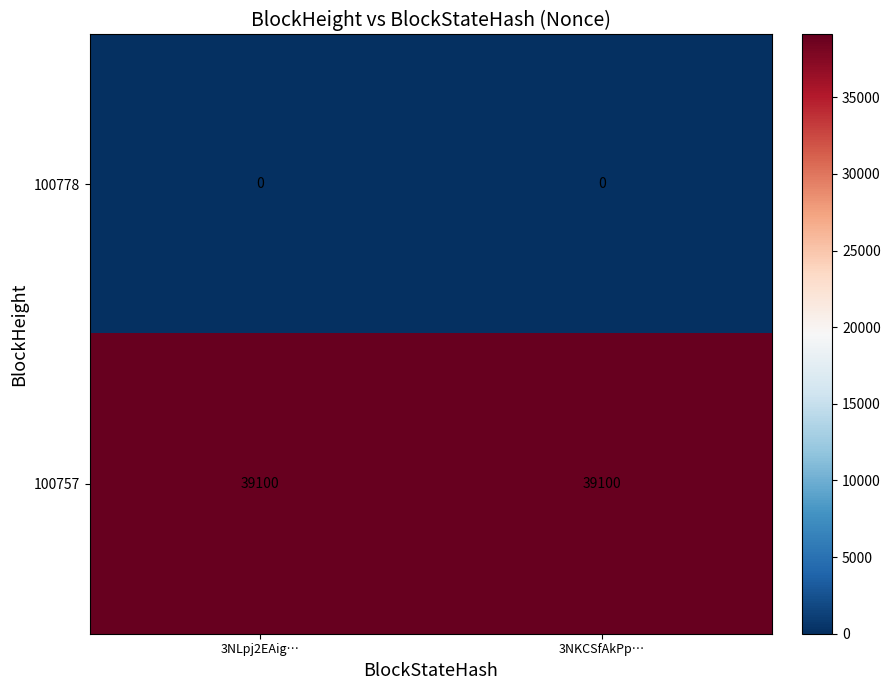

How many series are shown in this chart?

2